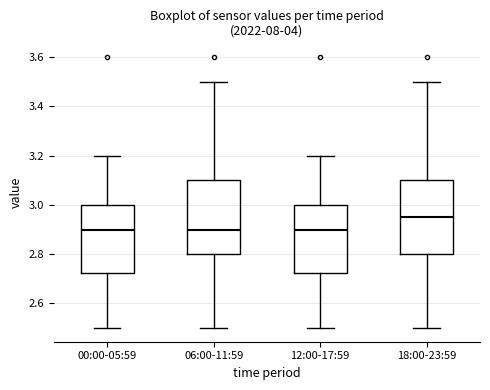

Reading left to right, transcribe this box plot: for each box, give where its median line is, the range the box spans, and where its two whiskers end, as read against the y-axis. The values are not printed on the chart, so give them approximately, as read against the axis.

00:00-05:59: median 2.90, box 2.72 to 3.00, whiskers 2.50 to 3.20
06:00-11:59: median 2.90, box 2.80 to 3.10, whiskers 2.50 to 3.50
12:00-17:59: median 2.90, box 2.72 to 3.00, whiskers 2.50 to 3.20
18:00-23:59: median 2.96, box 2.80 to 3.10, whiskers 2.50 to 3.50